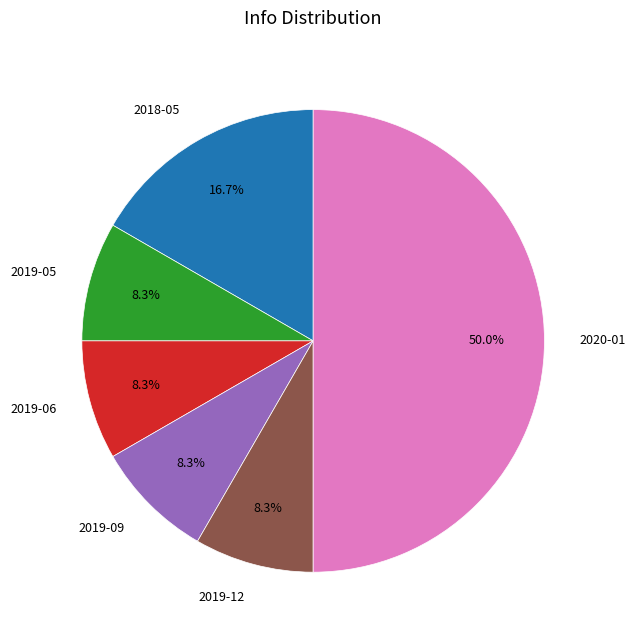

What percentage is NOT represented by 2018-05?

83.3%